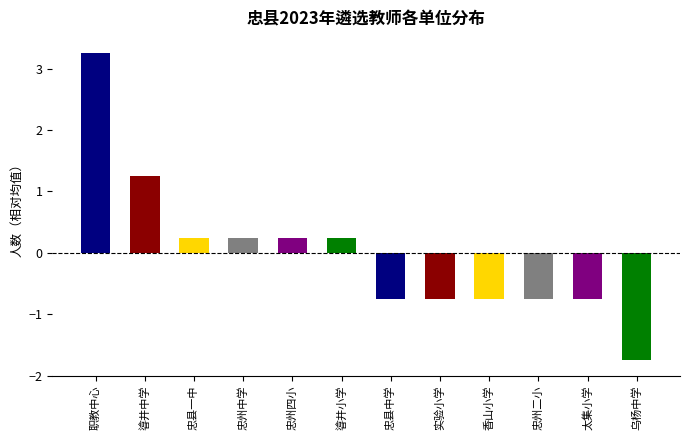

Where does the data first go above 0?

职教中心